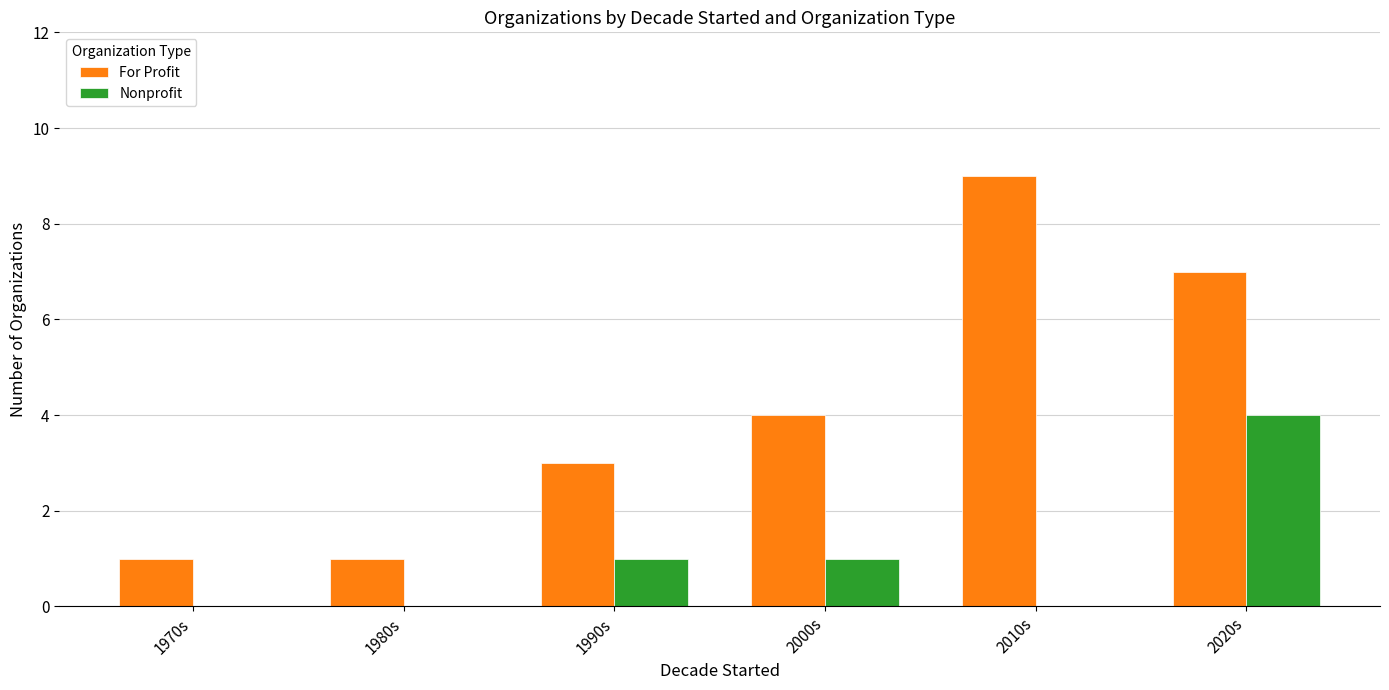

The value of For Profit at 1980s is 1. True or false?

True